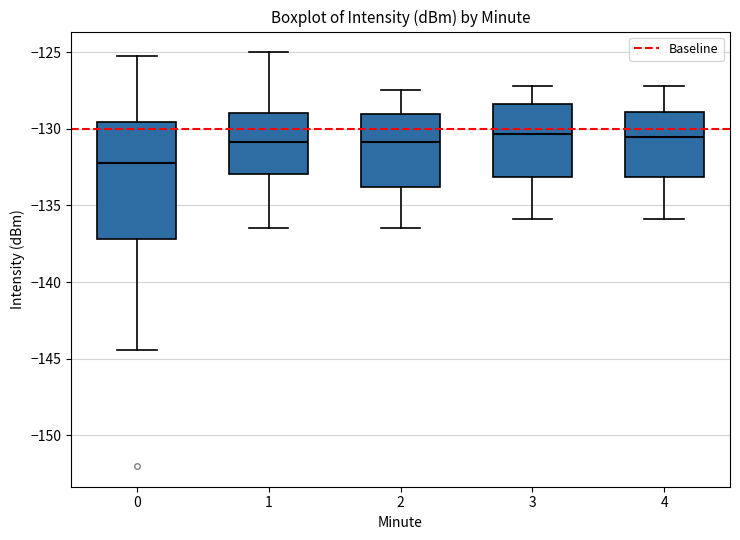

Reading left to right, read every box against the y-axis: the position of its median line, the range the box covers, and the ends of its whiskers. The values are not printed on the chart, so give them approximately, as read against the axis.

0: median -132.0, box -137.0 to -129.5, whiskers -144.5 to -125.5
1: median -131.0, box -133.0 to -129.0, whiskers -136.5 to -125.0
2: median -131.0, box -134.0 to -129.0, whiskers -136.5 to -127.5
3: median -130.5, box -133.0 to -128.5, whiskers -136.0 to -127.0
4: median -130.5, box -133.0 to -129.0, whiskers -136.0 to -127.0